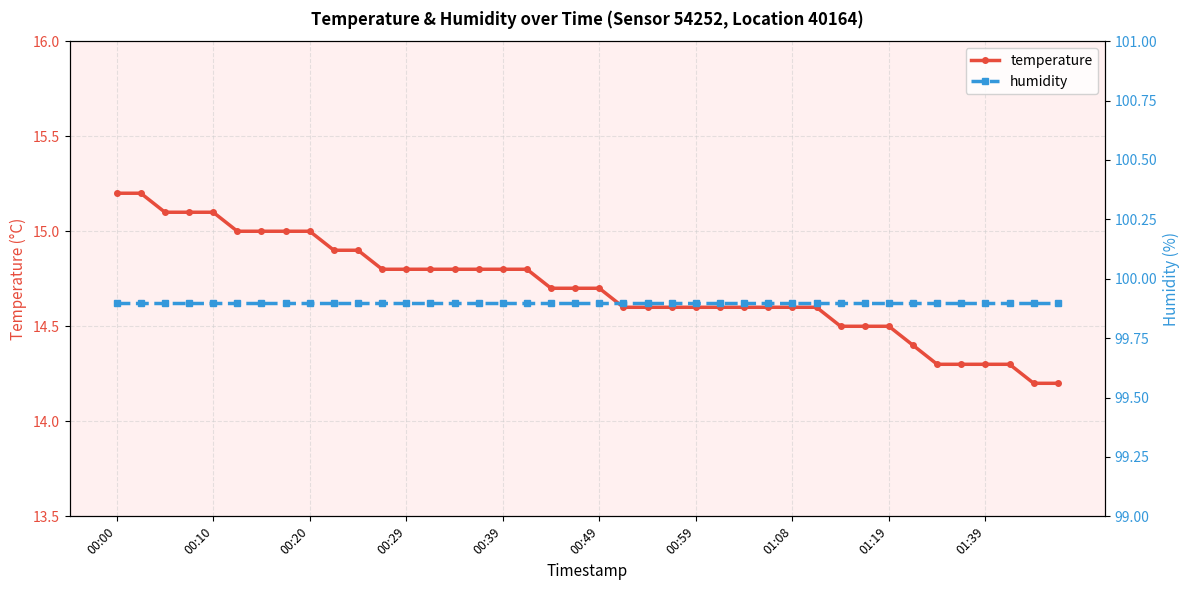

True or false: temperature has more than 2 interior local peaks.

False